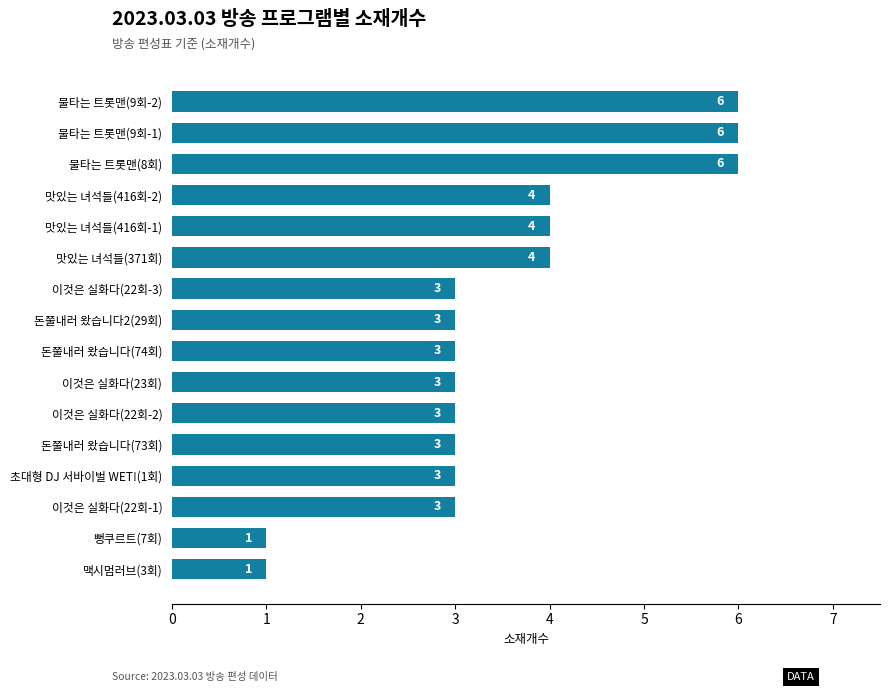

Reading bottom to top, extract all data points from this chart.

맥시멈러브(3회)=1	뻥쿠르트(7회)=1	이것은 실화다(22회-1)=3	초대형 DJ 서바이벌 WET!(1회)=3	돈쭐내러 왔습니다(73회)=3	이것은 실화다(22회-2)=3	이것은 실화다(23회)=3	돈쭐내러 왔습니다(74회)=3	돈쭐내러 왔습니다2(29회)=3	이것은 실화다(22회-3)=3	맛있는 녀석들(371회)=4	맛있는 녀석들(416회-1)=4	맛있는 녀석들(416회-2)=4	불타는 트롯맨(8회)=6	불타는 트롯맨(9회-1)=6	불타는 트롯맨(9회-2)=6